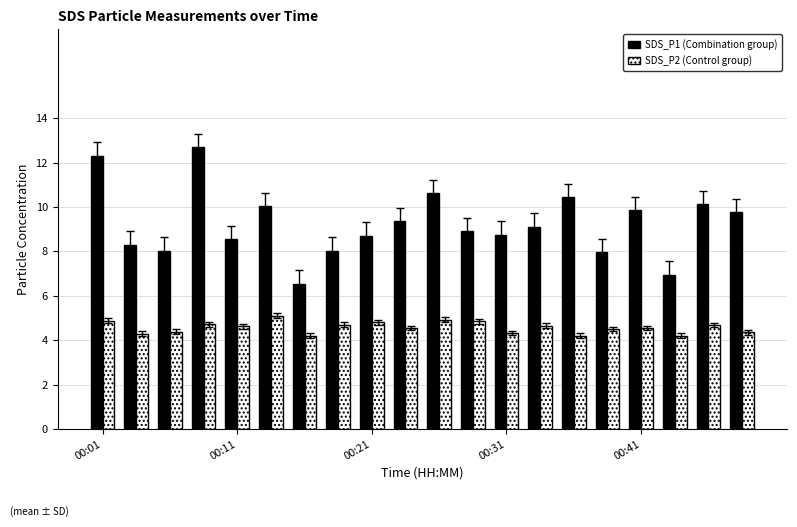

Which series has the largest total across all categories?

SDS_P1 (Combination group)